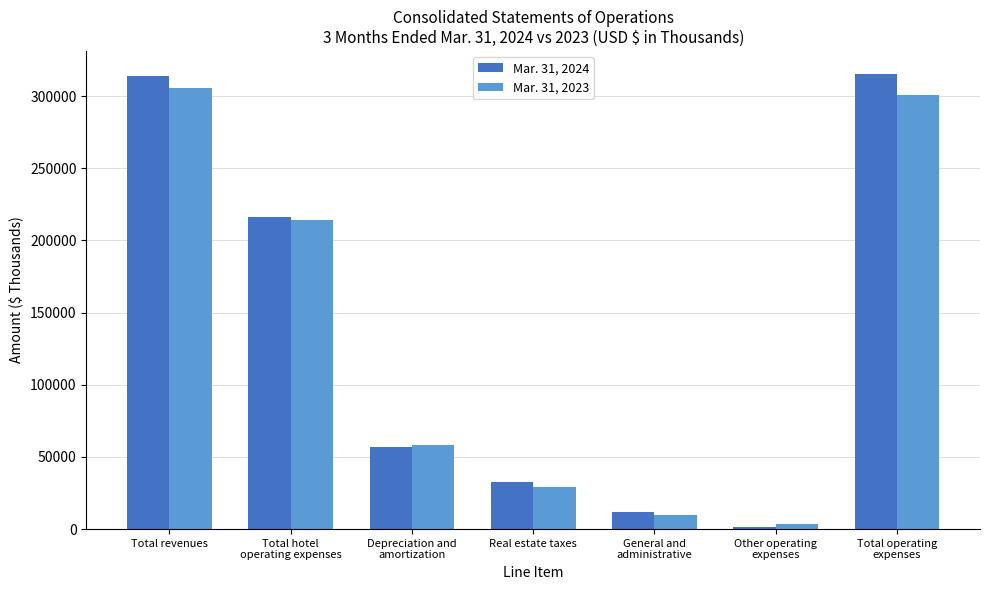

The Mar. 31, 2023 series shows 188564 at Total revenues. True or false?

False